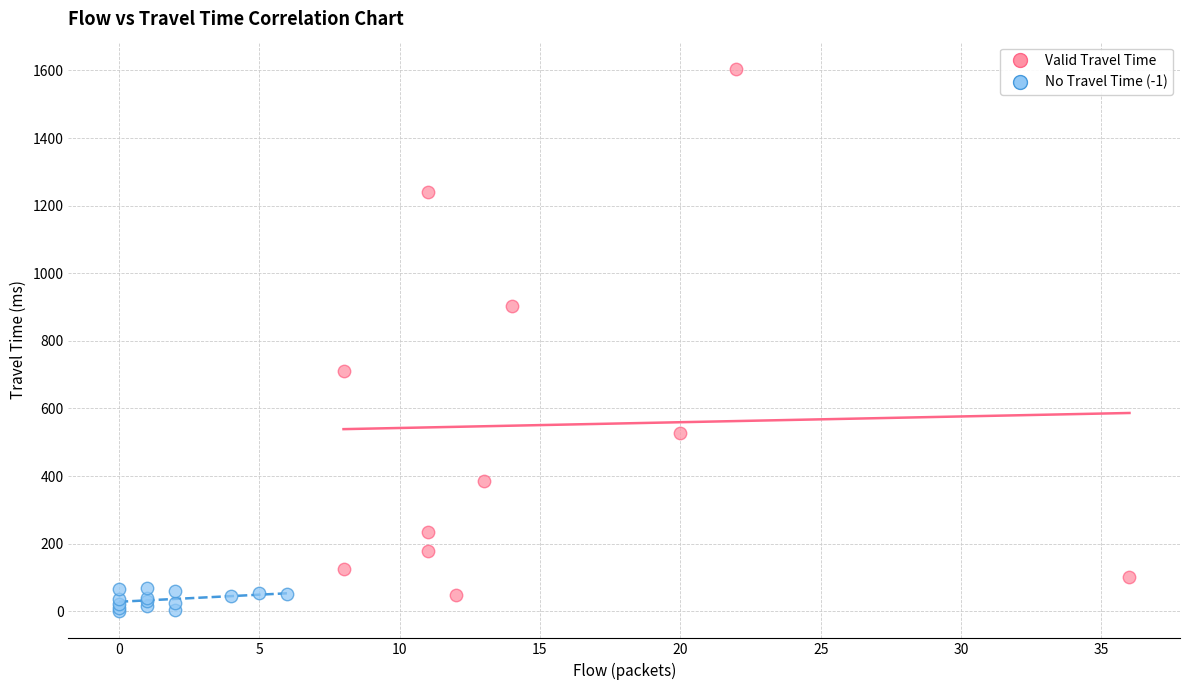

What are all the series names shown in the legend?

Valid Travel Time, No Travel Time (-1)